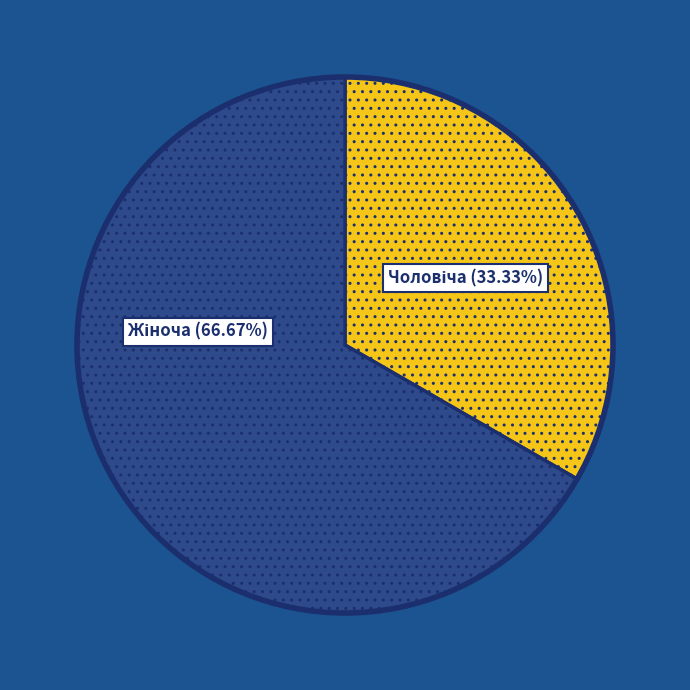

Does any single category account for the majority?

Yes